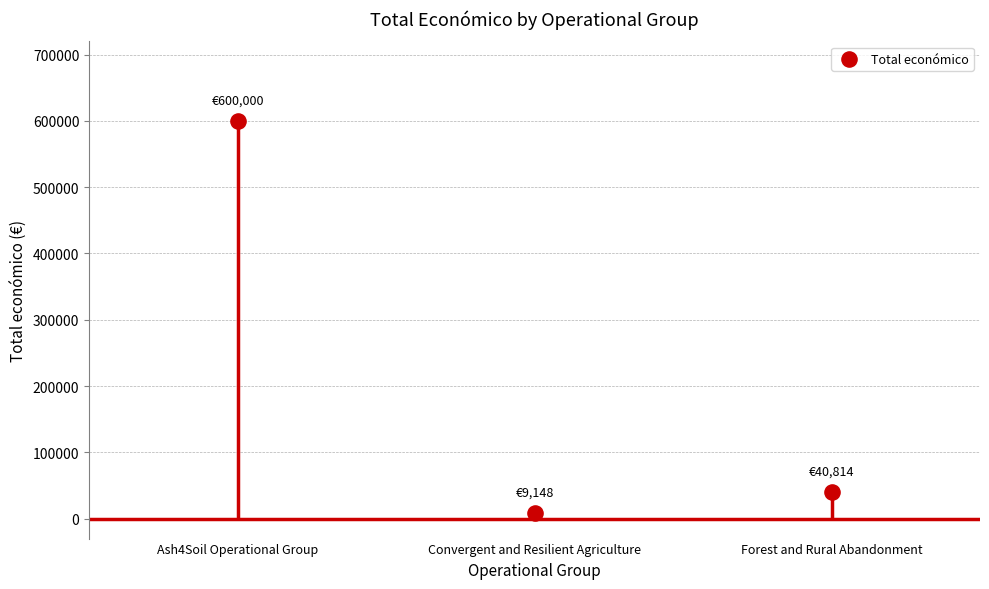

What is the average Y value?

216654